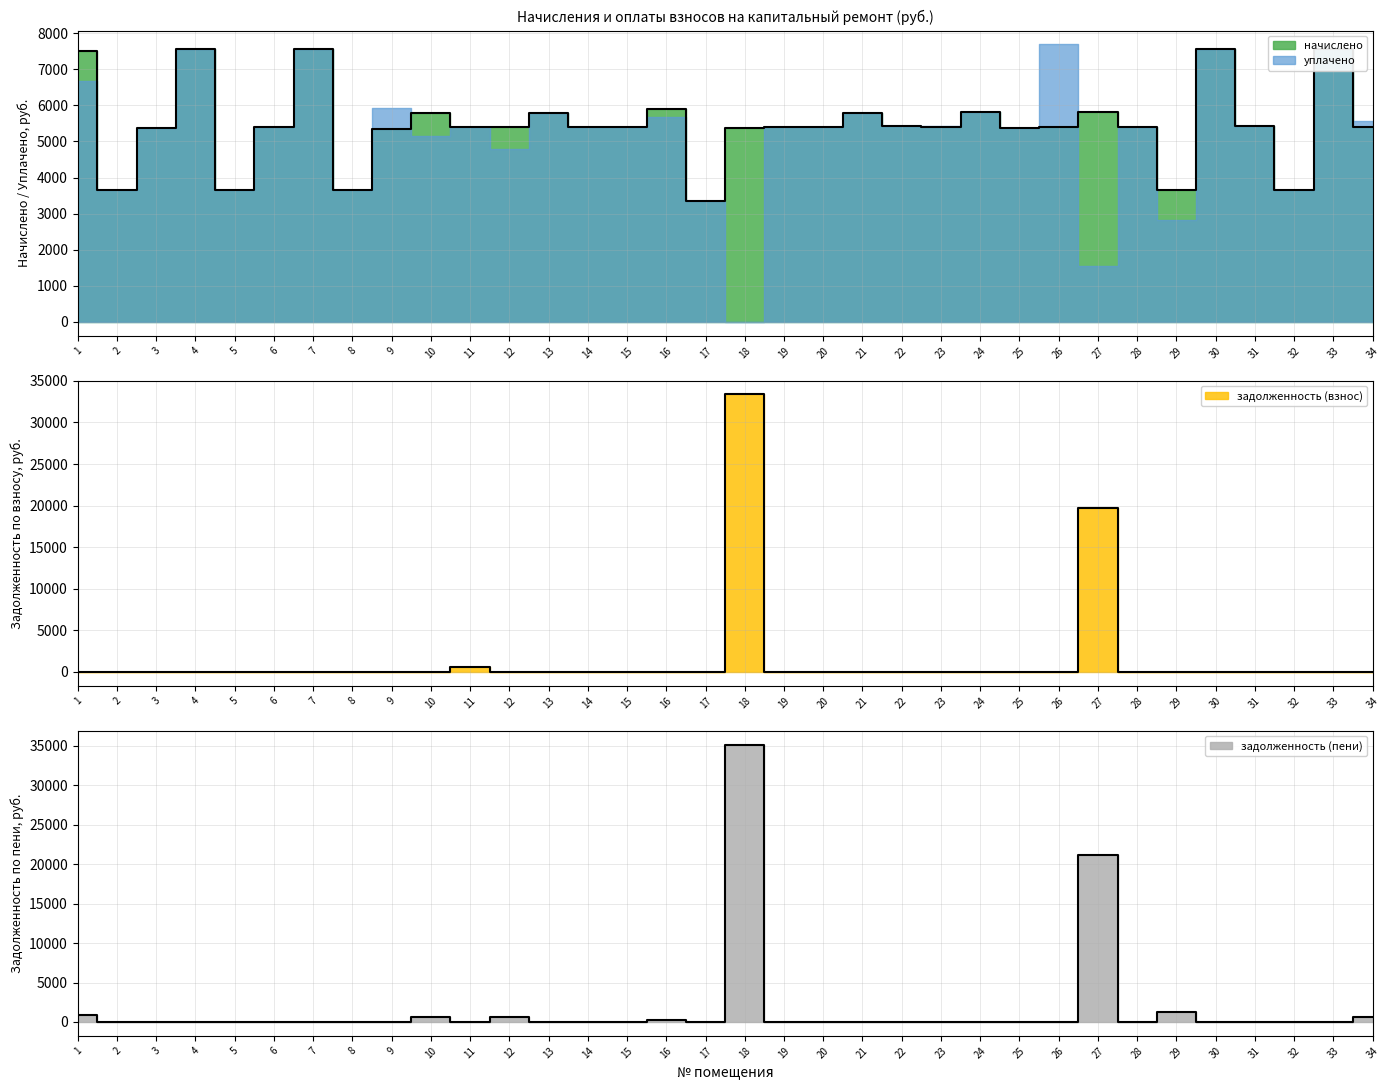

Does the chart display data point markers on the line(s)?

No